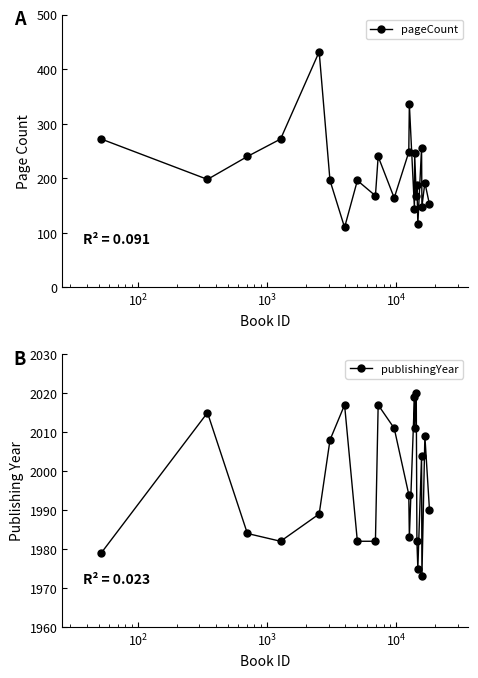

True or false: pageCount and publishingYear cross at least once.

False